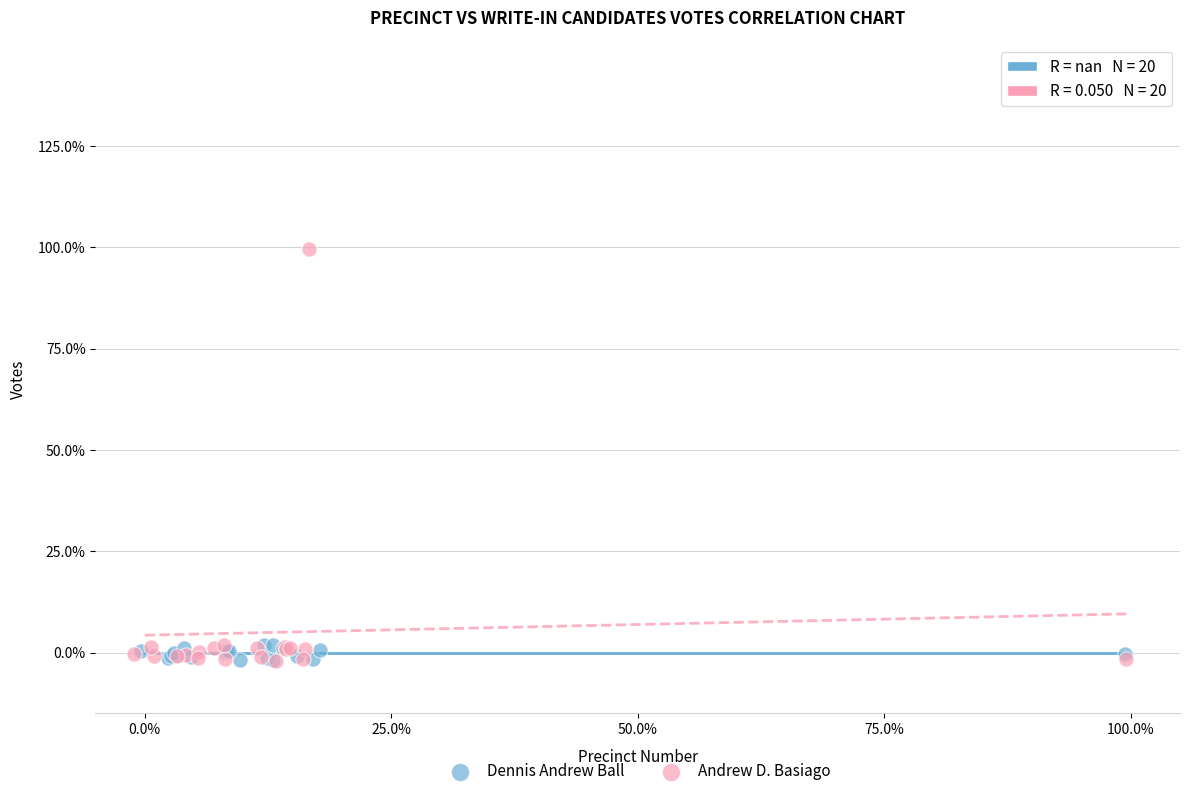

What are all the series names shown in the legend?

Dennis Andrew Ball, Andrew D. Basiago